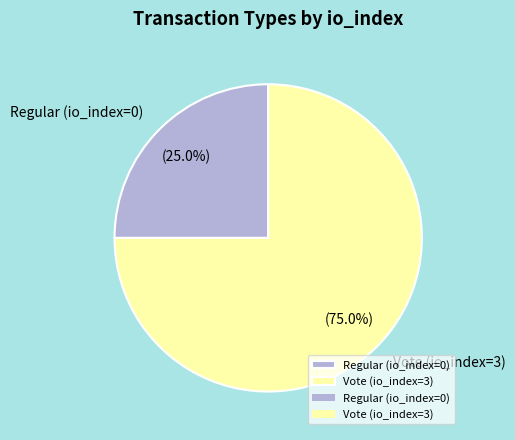

Rank the categories by value from highest to lowest.

Vote (io_index=3), Regular (io_index=0)